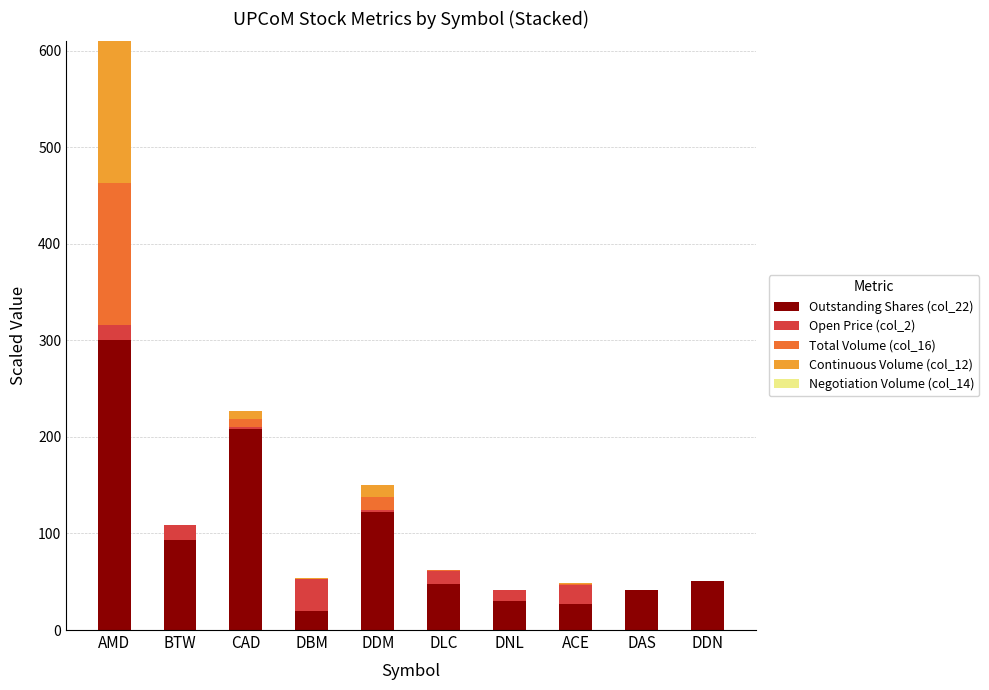

What is the highest value of the Outstanding Shares (col_22) series?

300.0